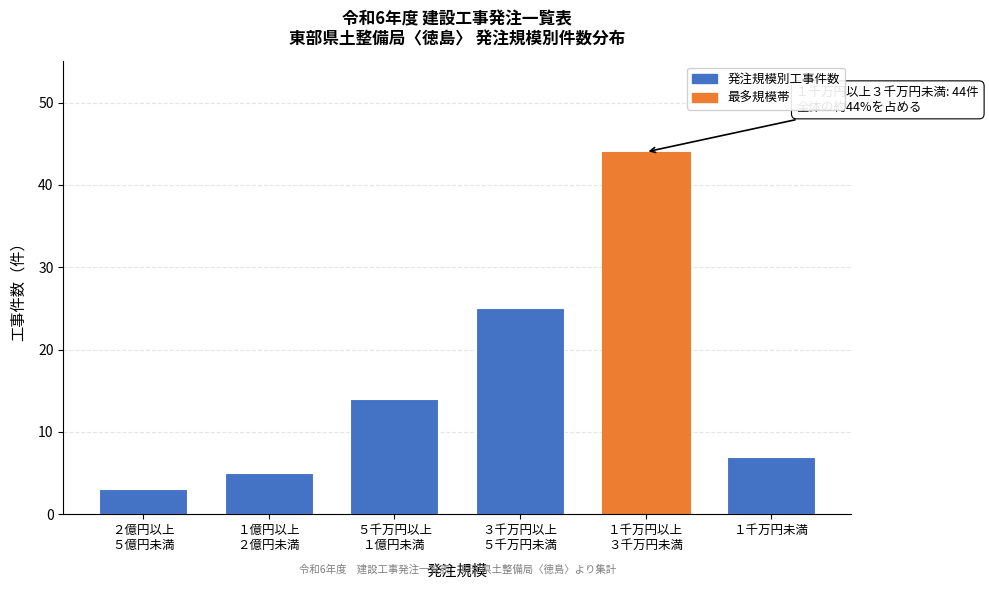

Reading left to right, list all the values displayed in this chart.

3	5	14	25	44	7